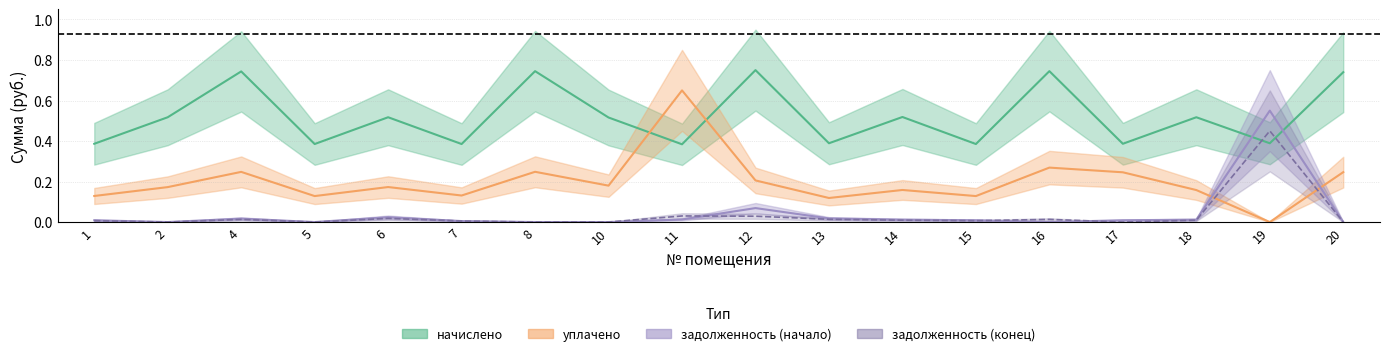

At which label is уплачено closest to 0?

19